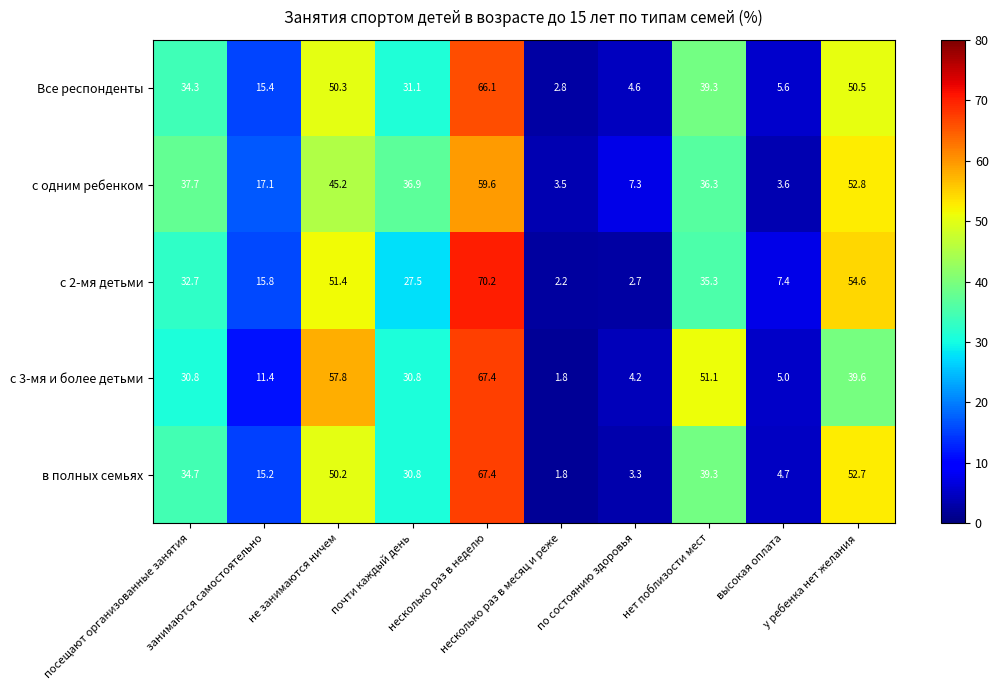

Which series has the largest total across all categories?

в полных семьях